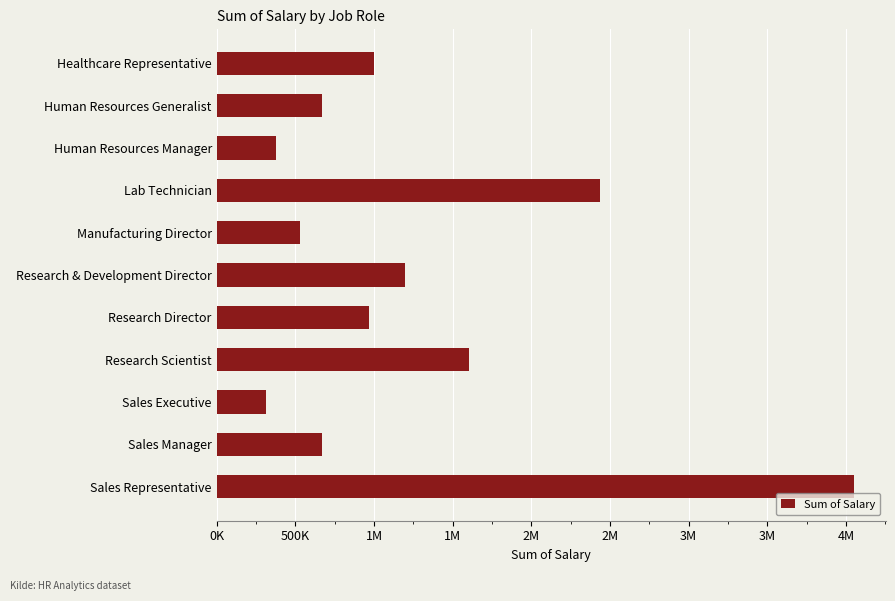

Does the chart contain any negative values?

No